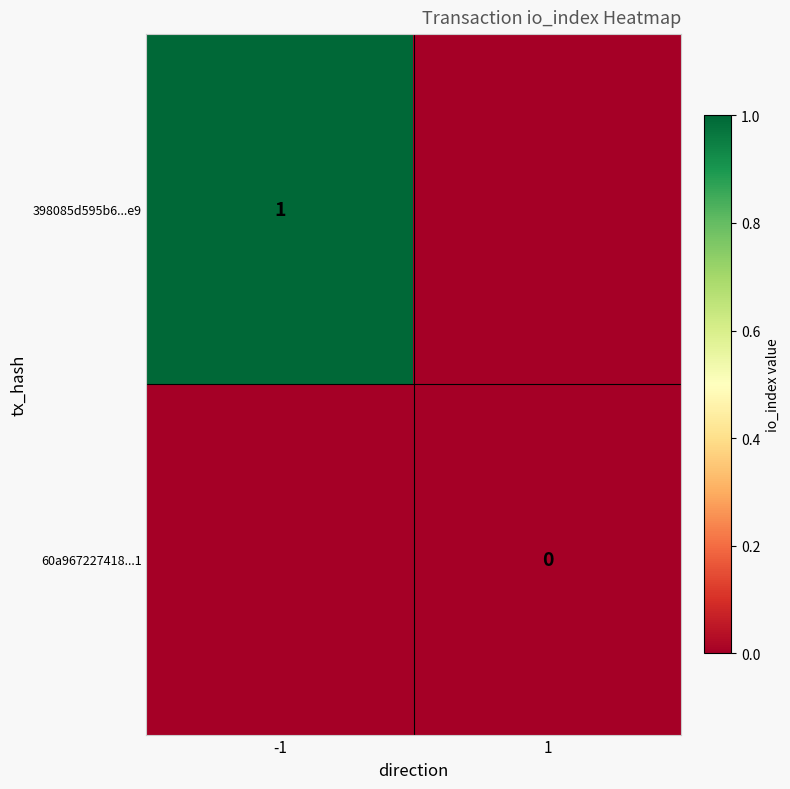

True or false: 398085d595b6...e9 has a value of 1 at -1.

True